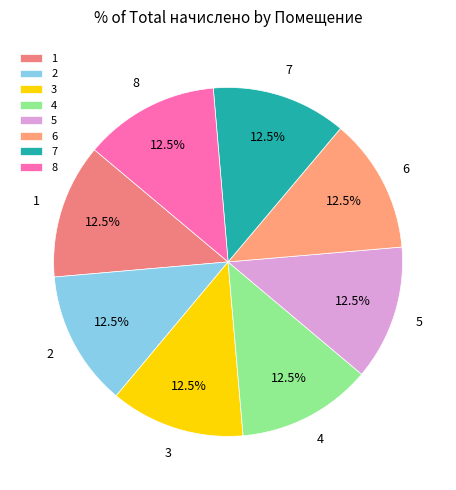

Is the sum of 6 and 4 greater than half?

No